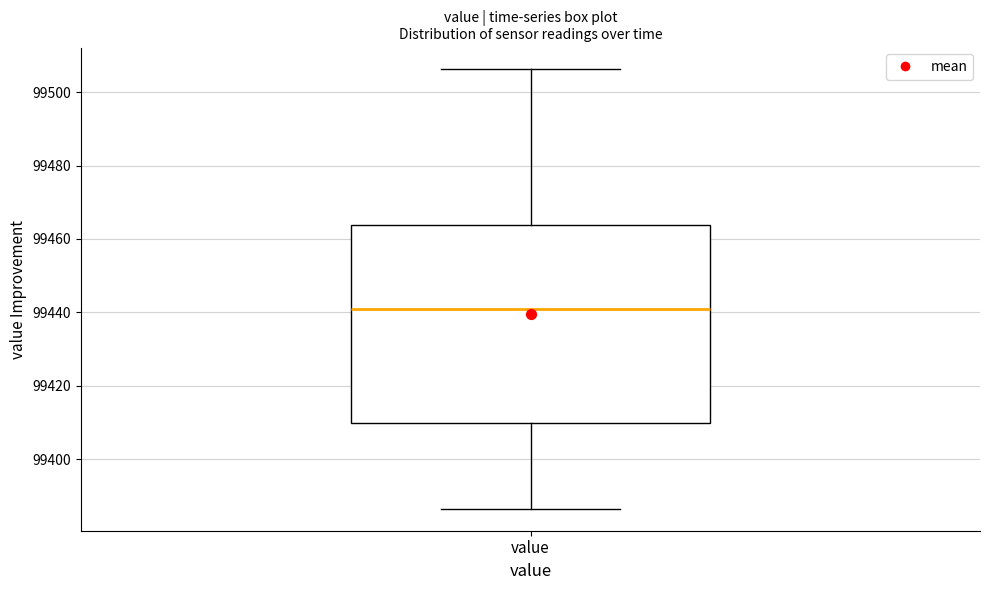

Transcribe this box plot: give where the median line is, the range the box spans, and where the two whiskers end, as read against the y-axis. The values are not printed on the chart, so give them approximately, as read against the axis.

median 99440, box 99410 to 99464, whiskers 99386 to 99506